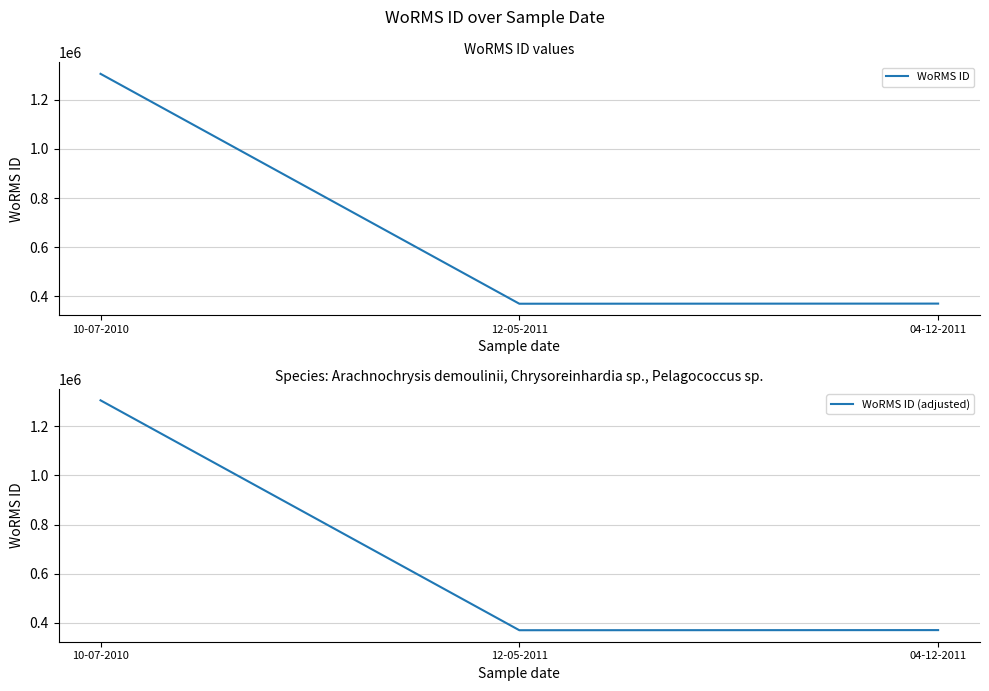

What position from the left is 10-07-2010?

1